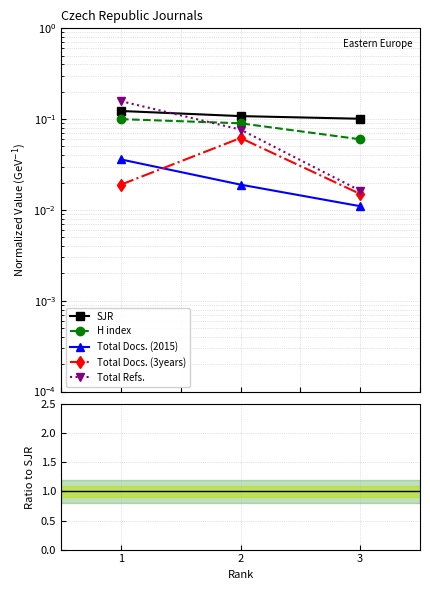

Is it true that Total Refs. equals 9323.3 at 2?

False